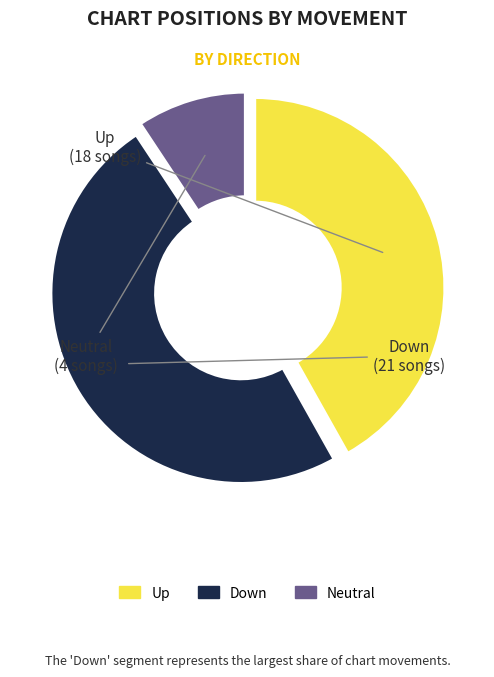

True or false: - accounts for 17% of the total.

False